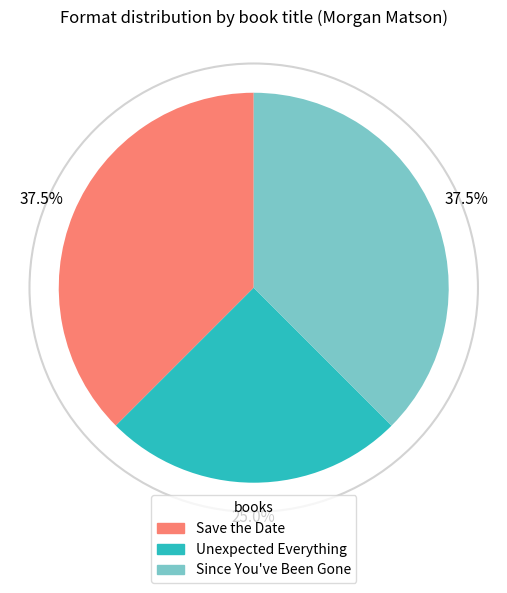

Approximately how many times larger is the value at Since You've Been Gone compared to Unexpected Everything?

1.5